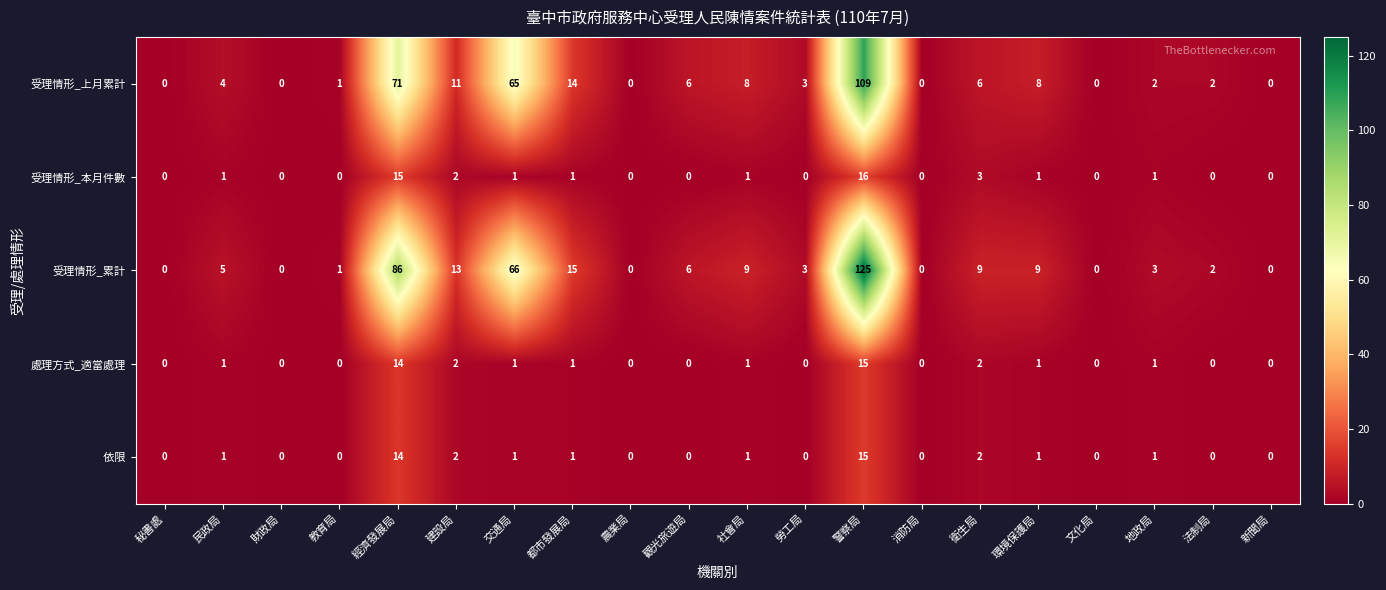

At which label is 受理情形_上月累計 closest to 54?

交通局